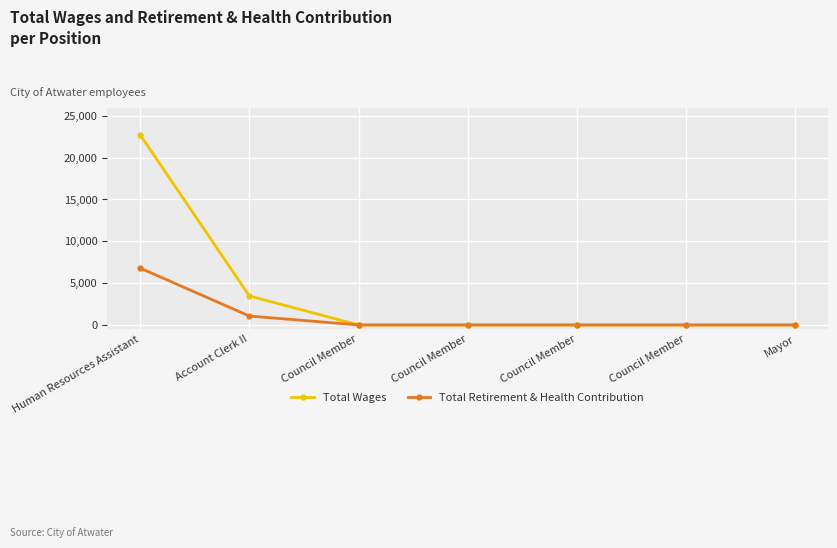

Reading right to left, transcribe all the data shown in this chart.

Total Wages: 0	0	0	0	0	3465	22727
Total Retirement & Health Contribution: 0	0	0	0	0	1065	6796